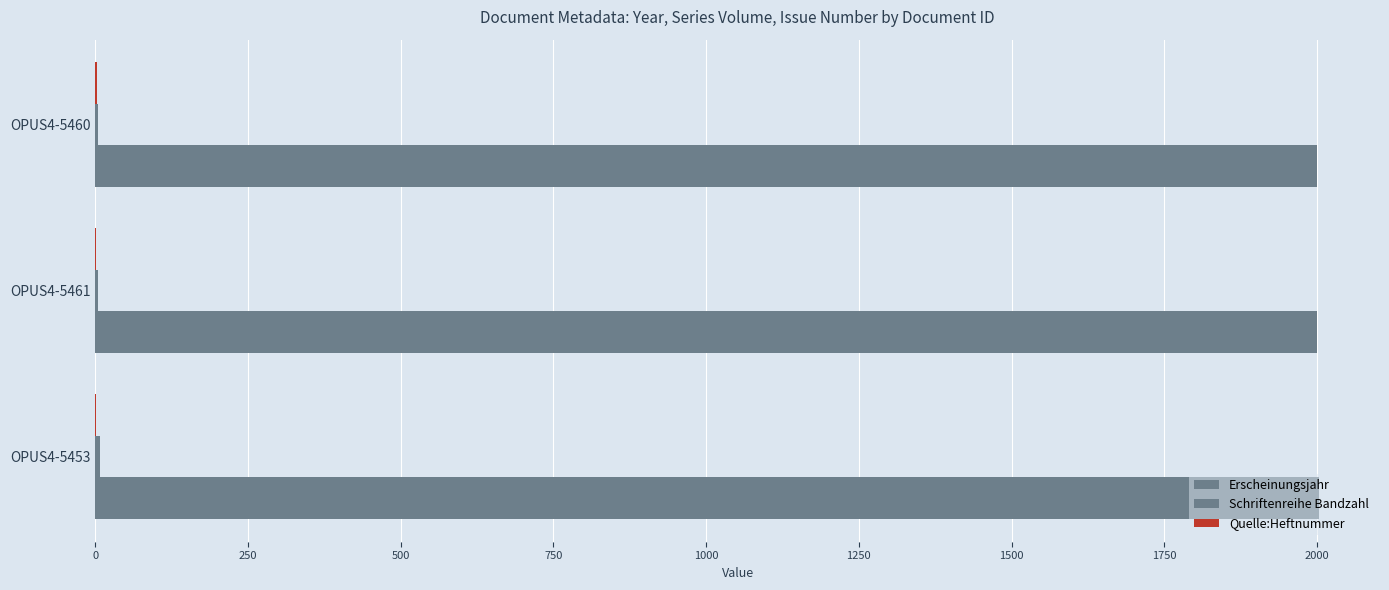

At how many categories does at least one series exceed 1007?

3